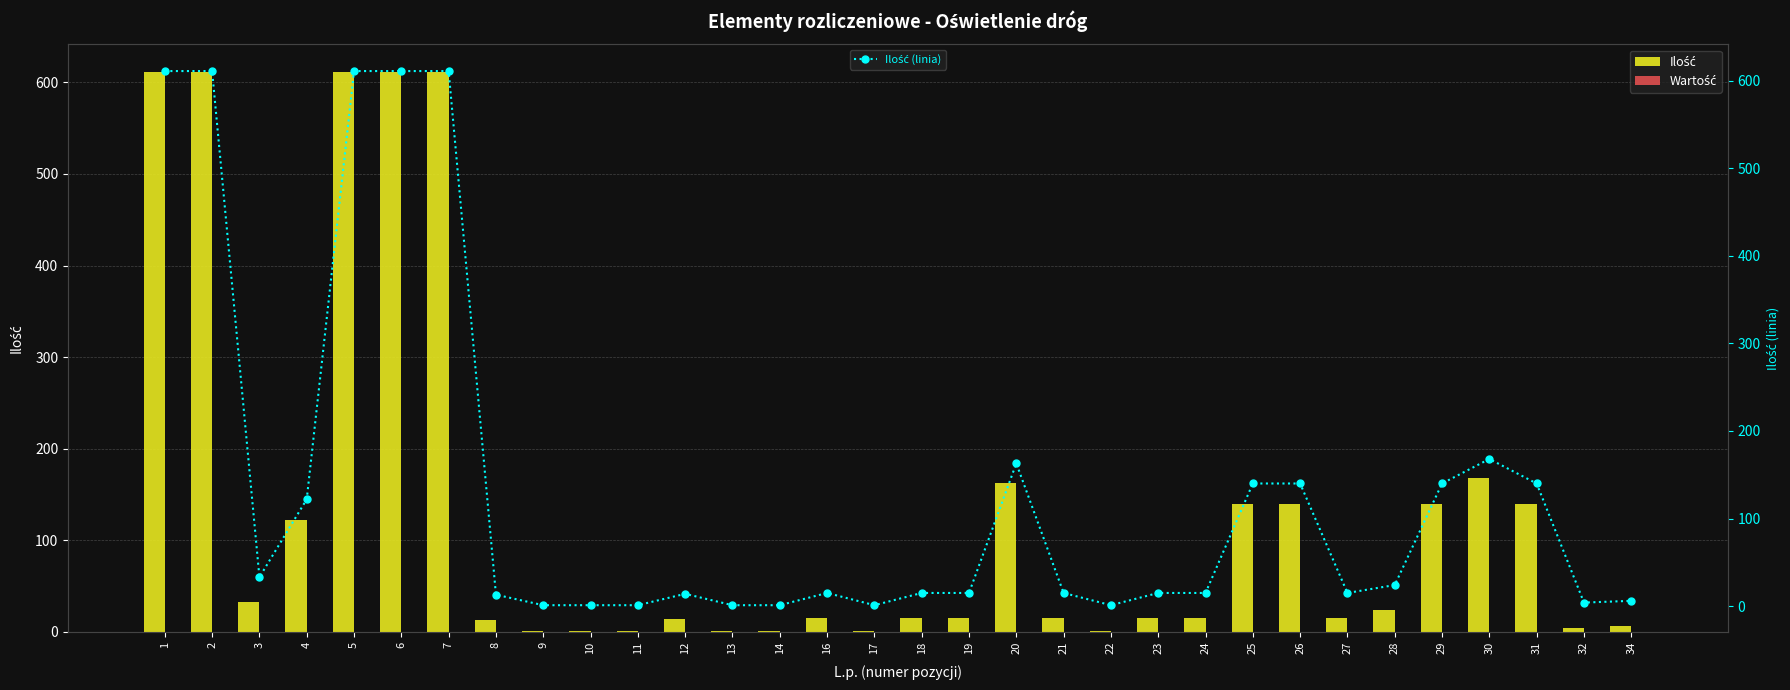

At which category is the sum across all series the highest?

1